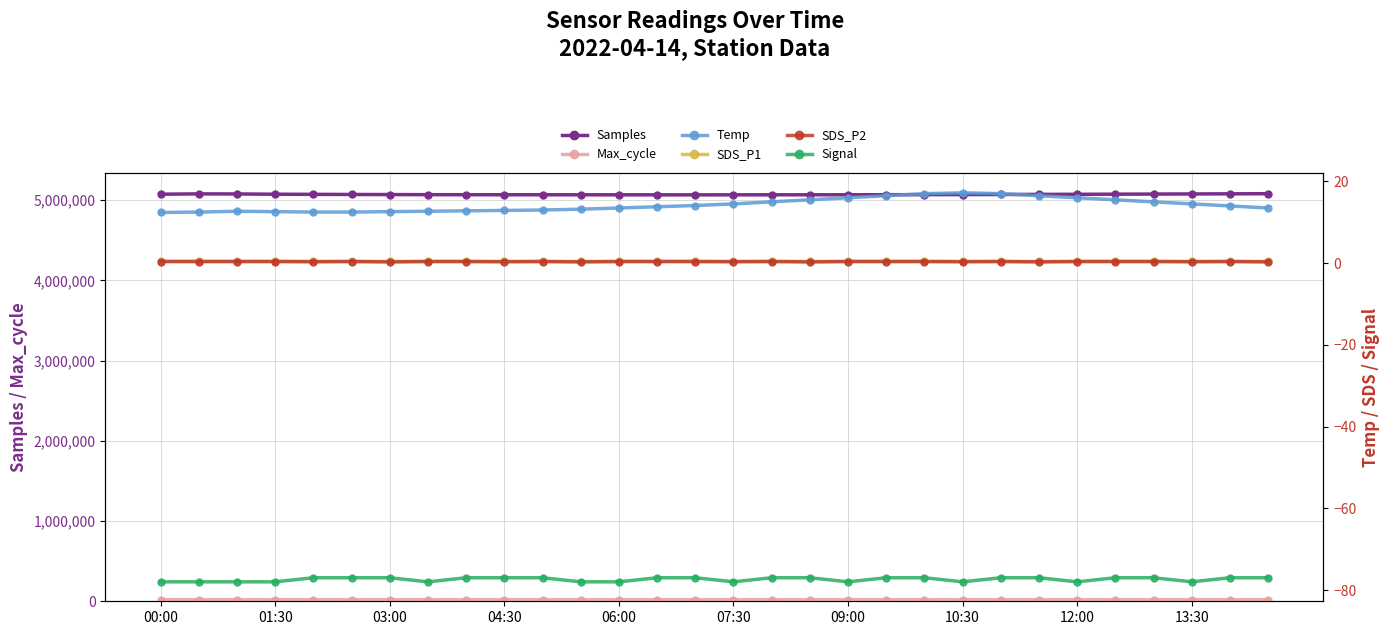

What is the lowest value of the Samples series?

5065800